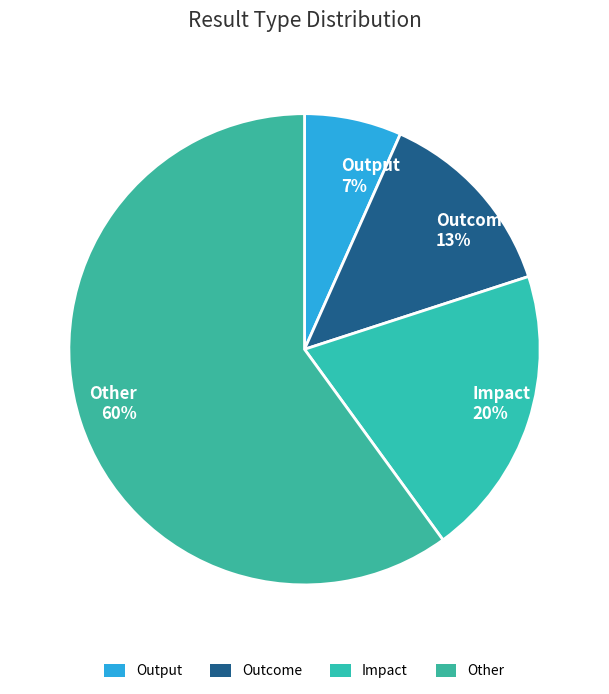

What percentage is the Other slice, to the nearest percent?

60%